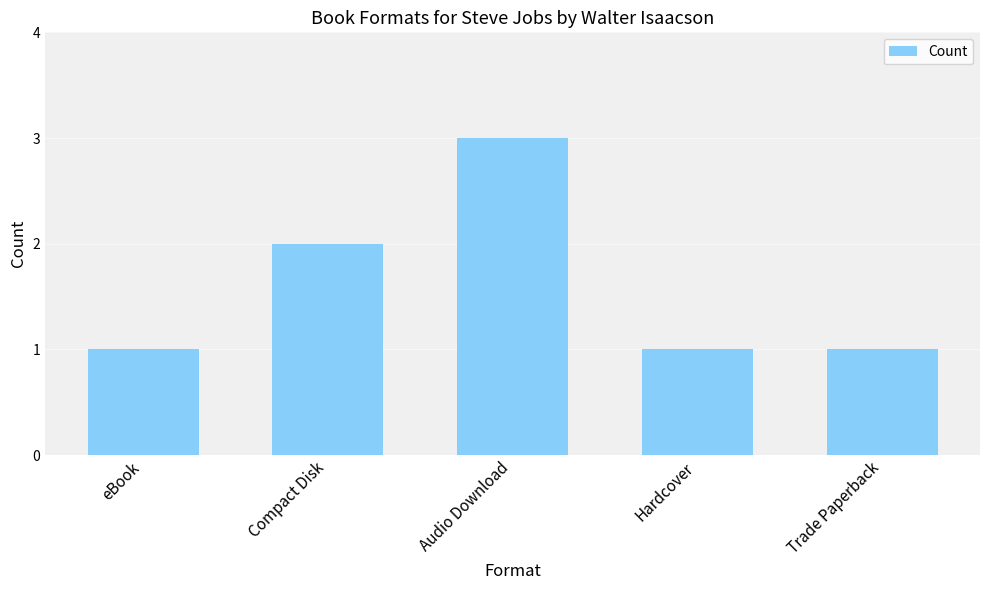

The chart shows a value of 4 at Audio Download. True or false?

False